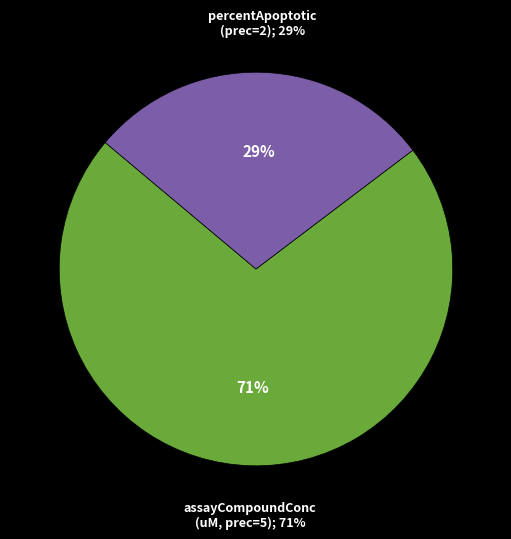

Which category accounts for the majority?

assayCompoundConcentration (uM, 5)